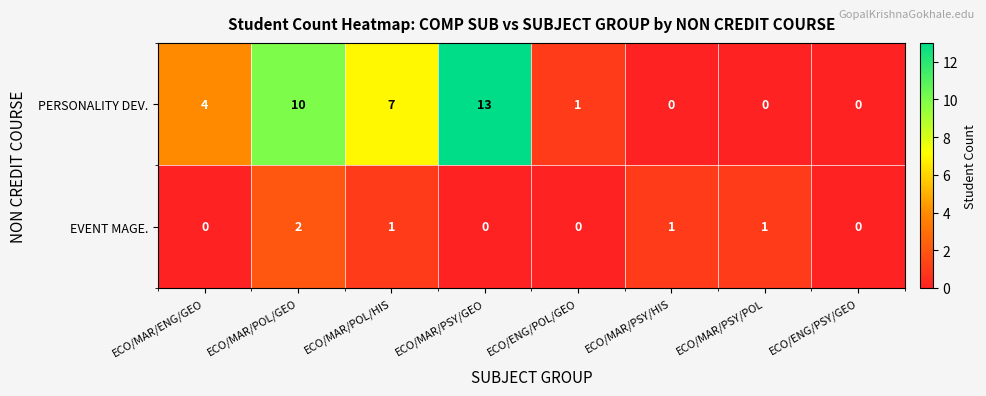

Is it true that EVENT MAGE. equals 0 at ECO/ENG/PSY/GEO?

True